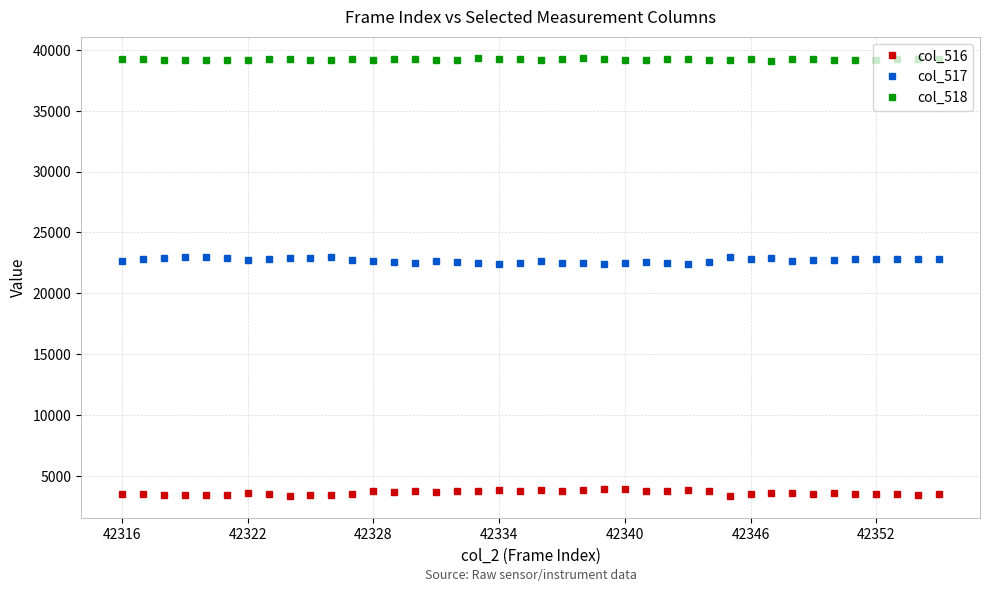

What is the value of the col_517 point at the 18th from the left?

22510